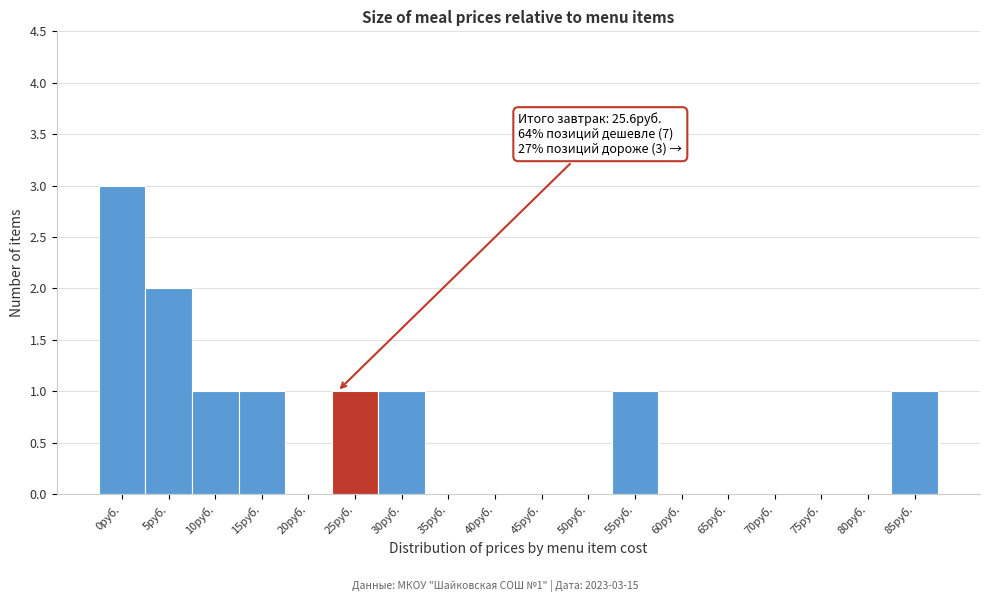

Reading right to left, list all the values displayed in this chart.

85руб.=1	80руб.=0	75руб.=0	70руб.=0	65руб.=0	60руб.=0	55руб.=1	50руб.=0	45руб.=0	40руб.=0	35руб.=0	30руб.=1	25руб.=1	20руб.=0	15руб.=1	10руб.=1	5руб.=2	0руб.=3